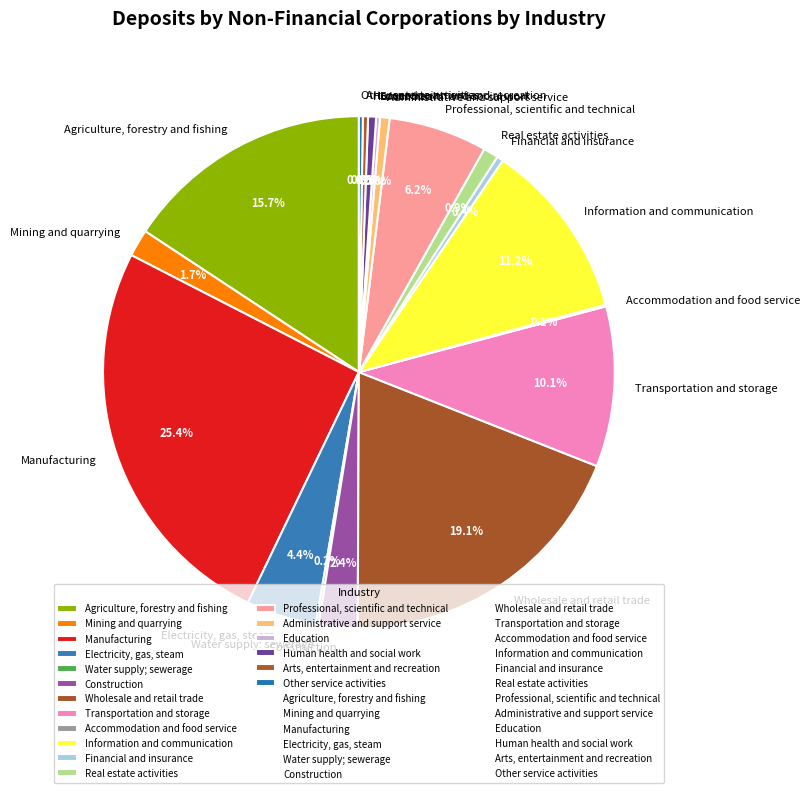

What is the largest slice in the pie chart?

Manufacturing